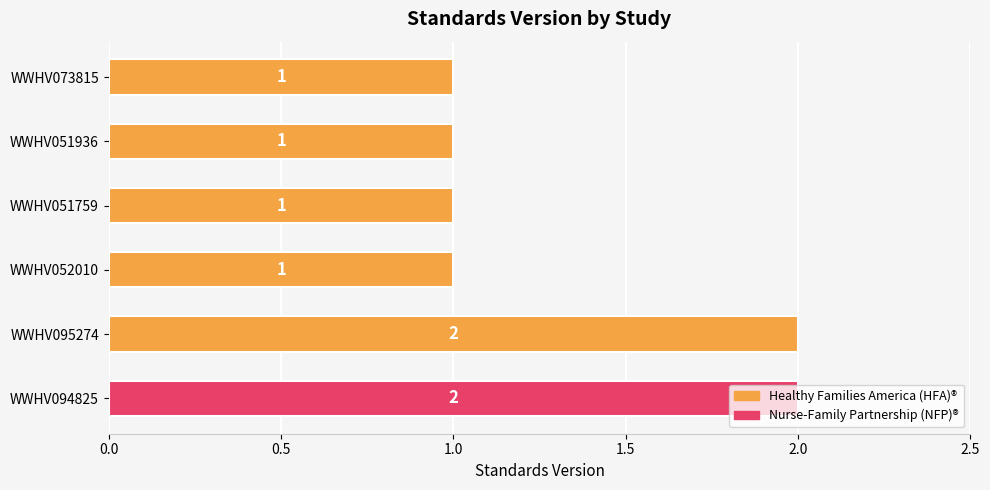

How many values are between 1 and 2?

6